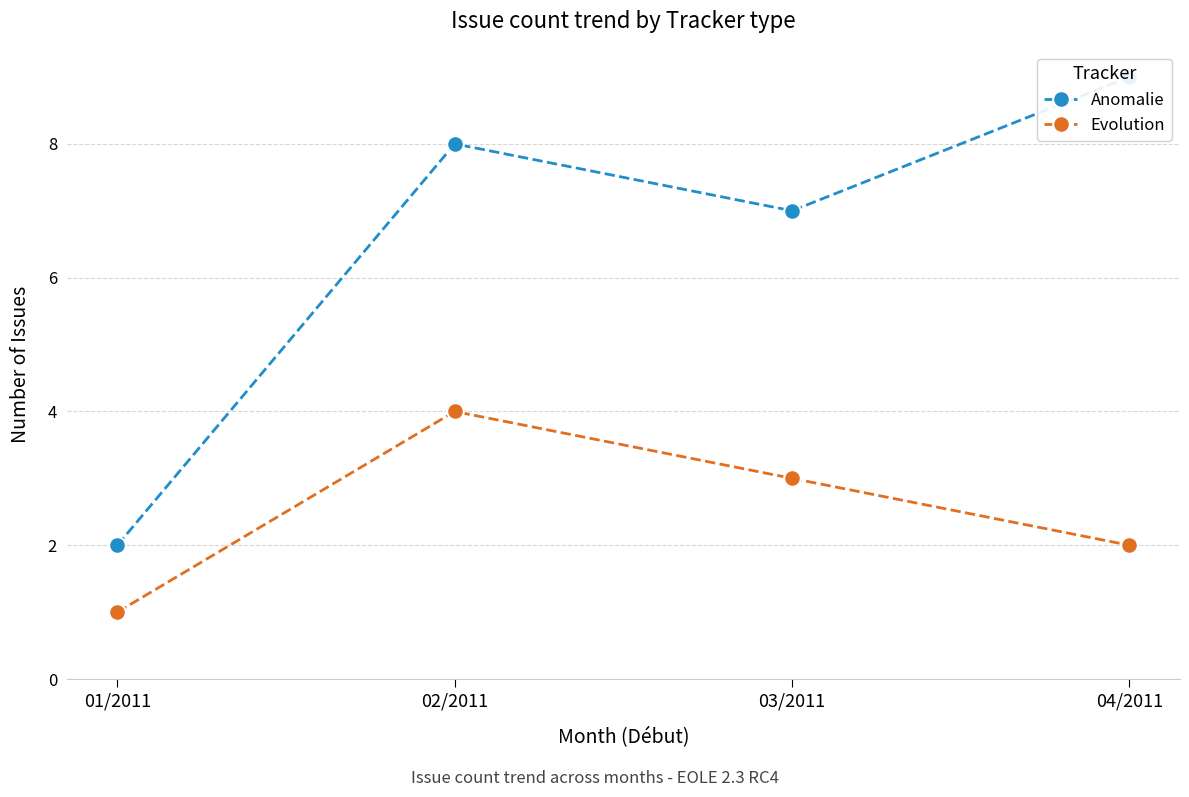

At which category does Evolution reach its first local peak?

02/2011